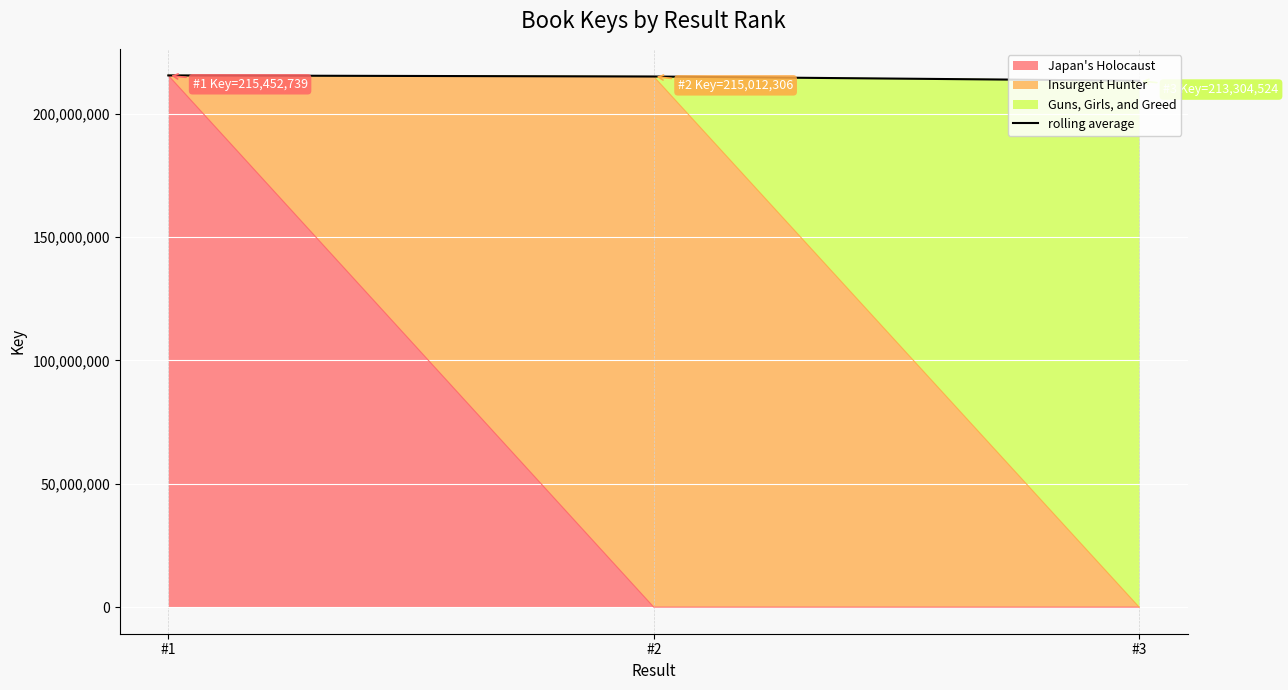

What is the sum of the values at #1 and #2?

430465045